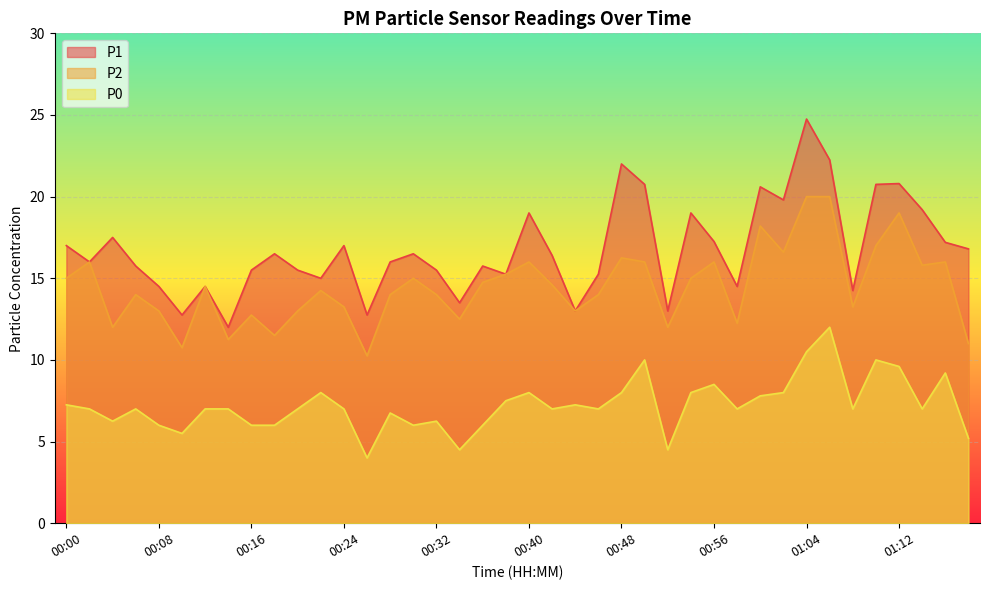

The value of P1 at 00:38 is 23.3. True or false?

False